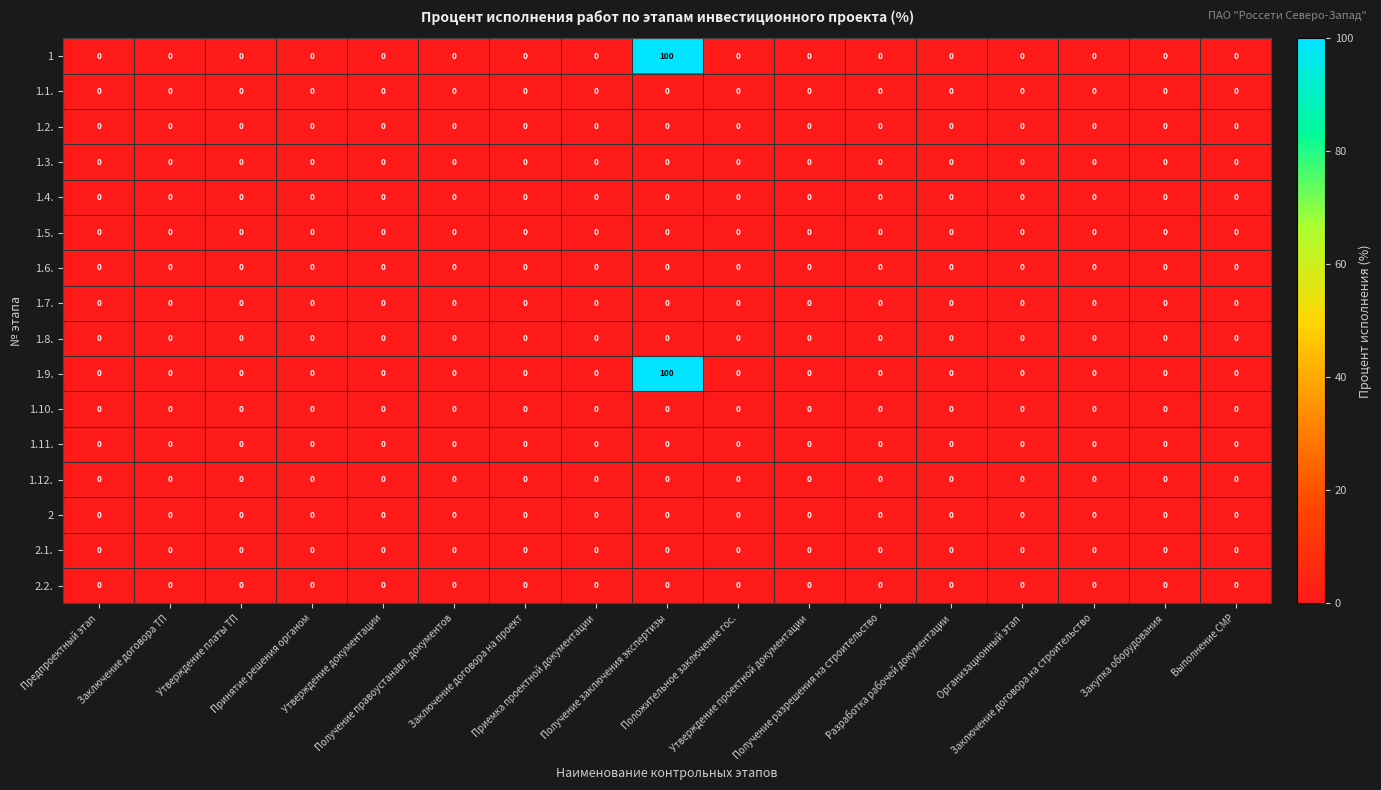

Count the number of categories in the chart.

17